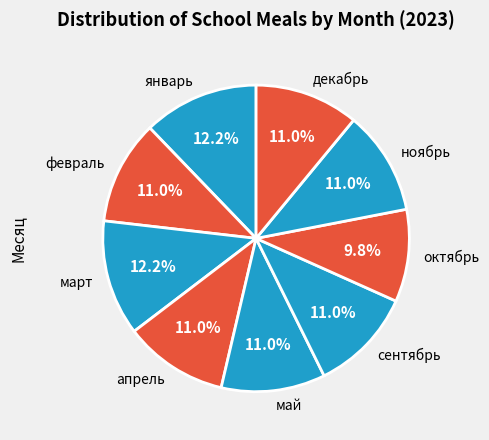

Does октябрь represent more than half of the total?

No